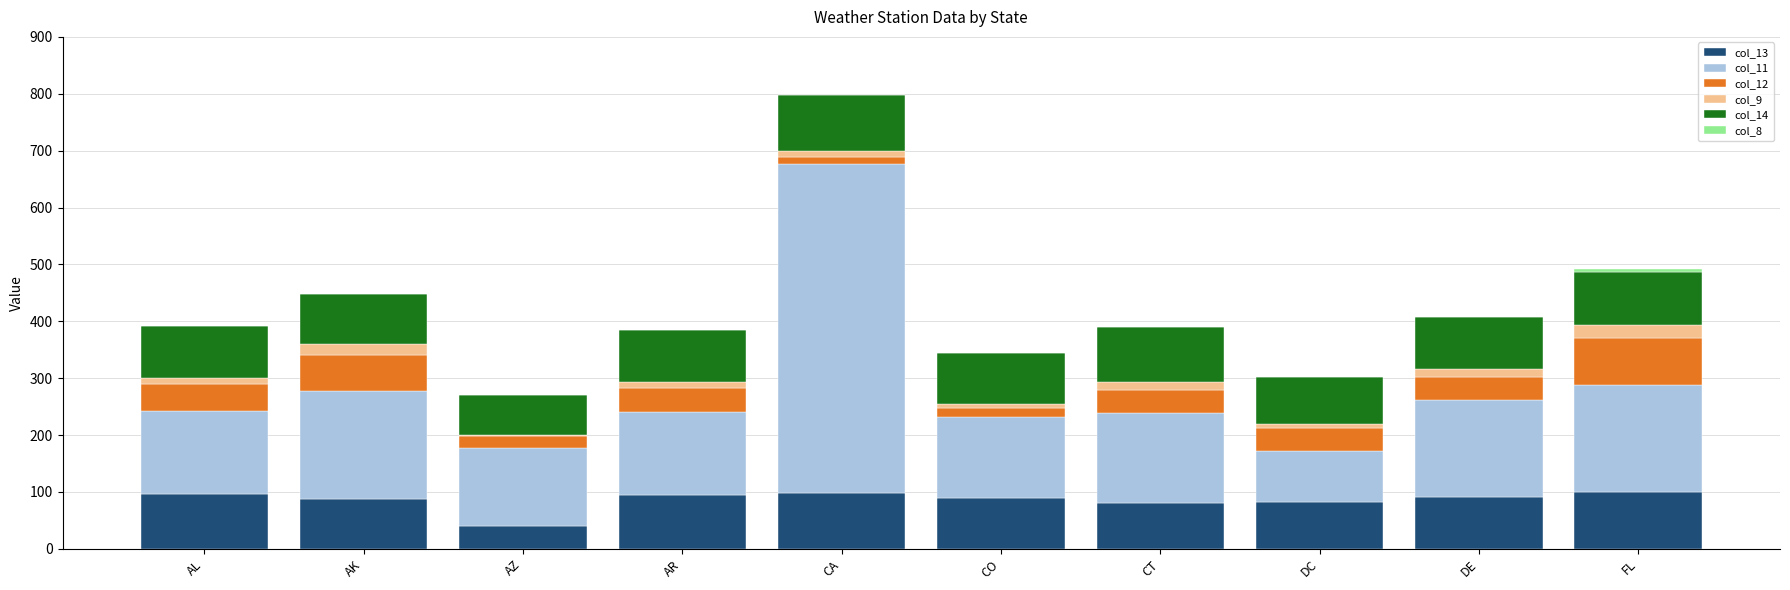

At which category is the sum across all series the highest?

CA